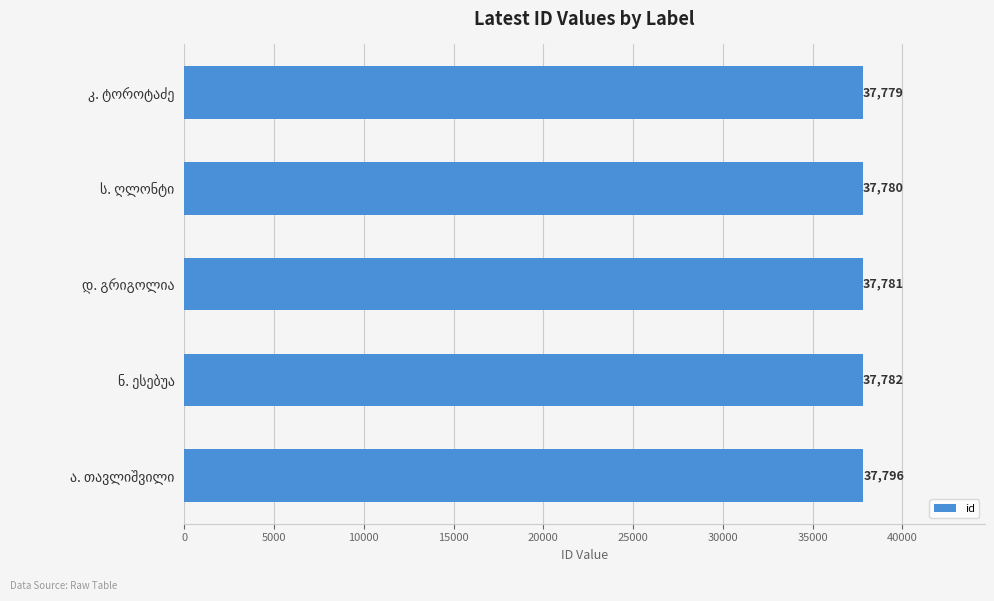

What is the average value?

37784